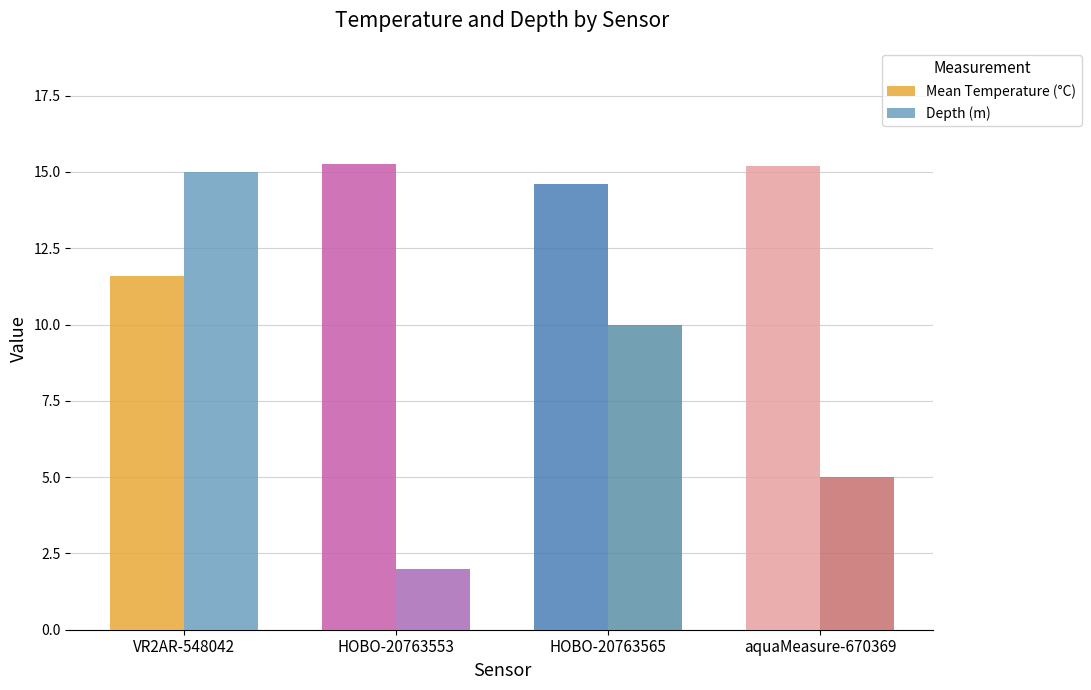

What is the difference between the highest and lowest values at HOBO-20763553?

13.3